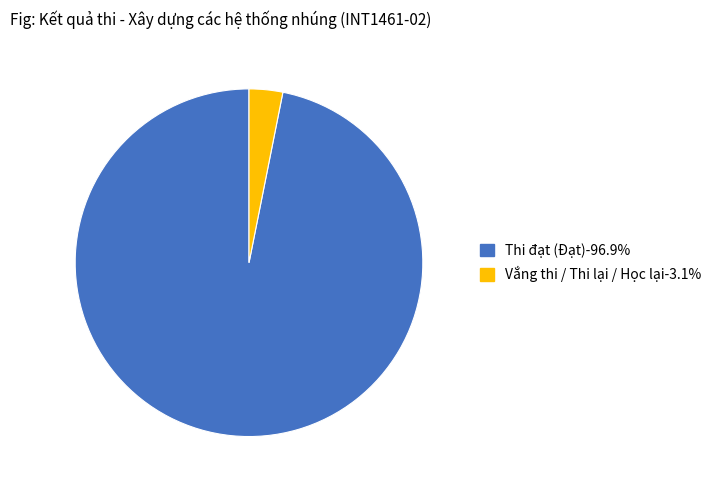

Is Thi đạt (Đạt) the majority of the pie?

Yes